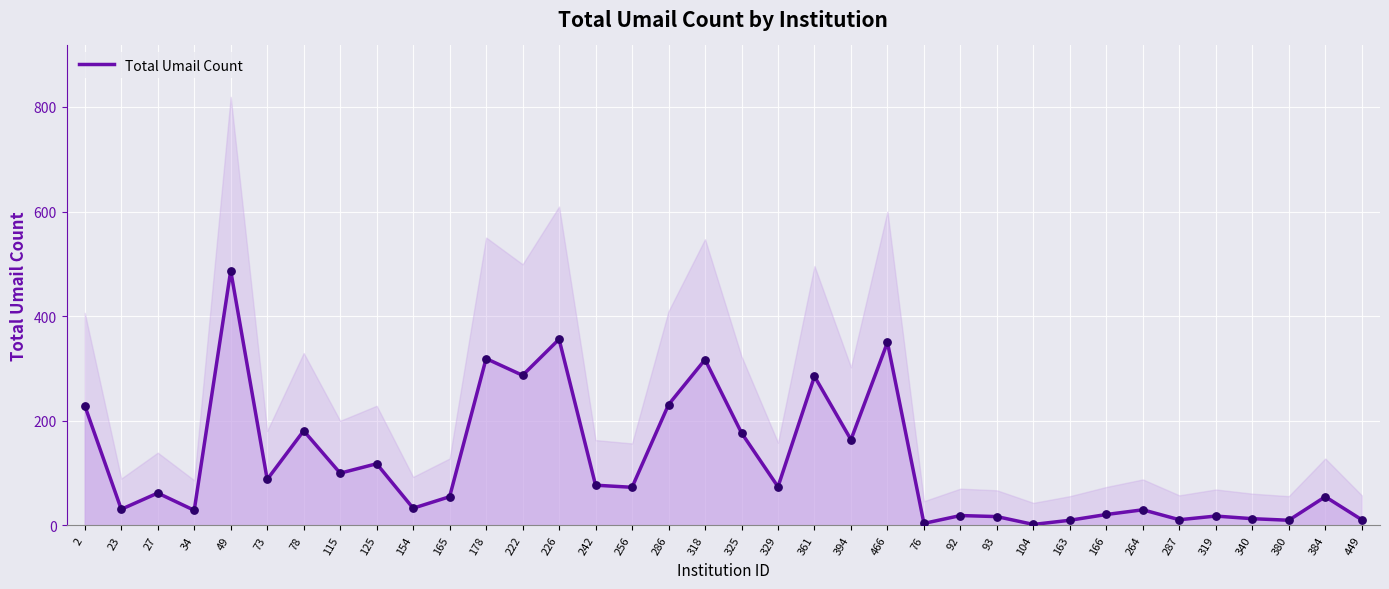

What is the ratio of the value at 286 to the value at 466?

0.7